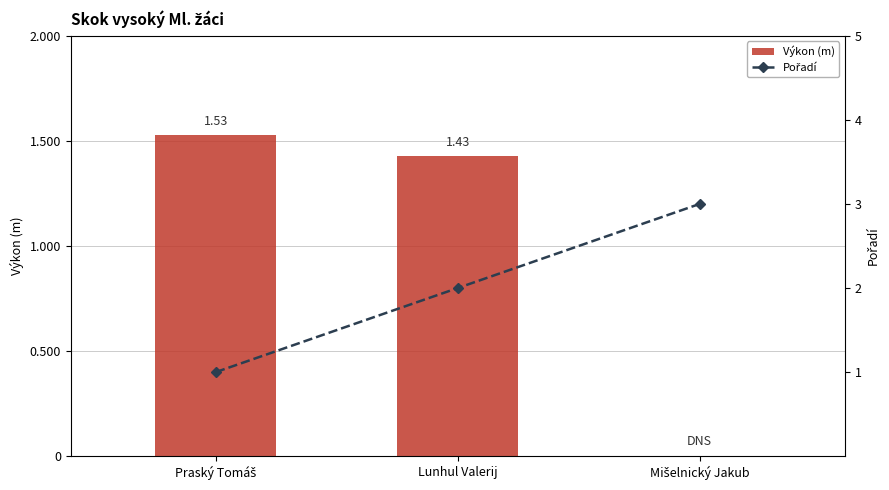

At Mišelnický Jakub, list the series in order from largest to smallest.

Pořadí, Výkon (m)